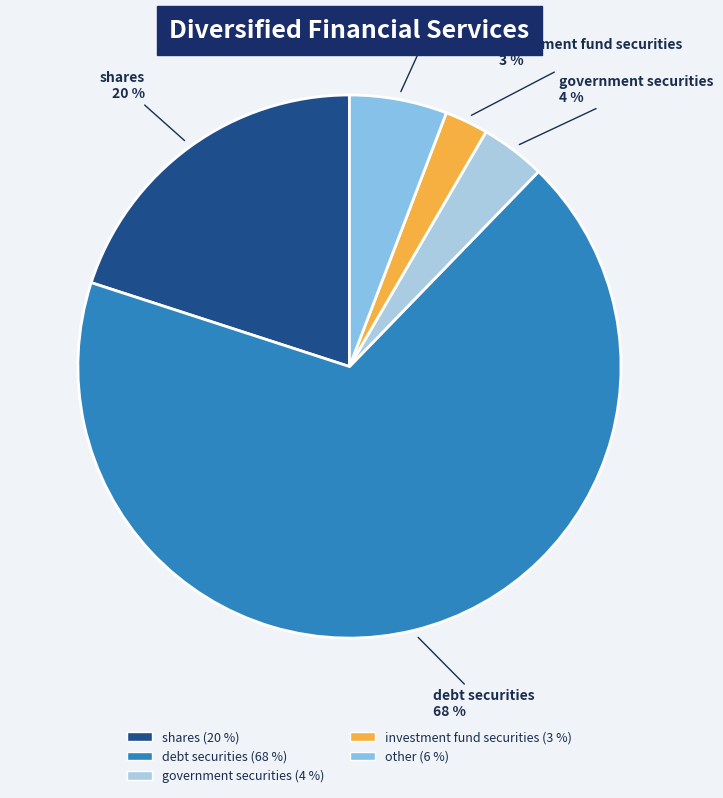

To the nearest percent, what is the average slice percentage?

20%